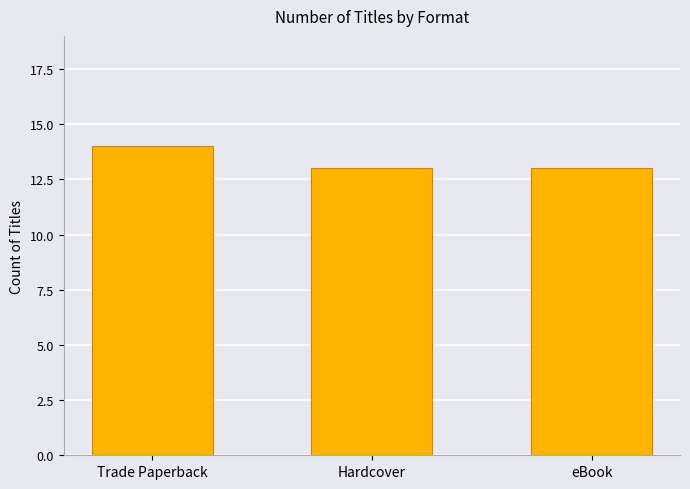

What is the sum of all values?

40